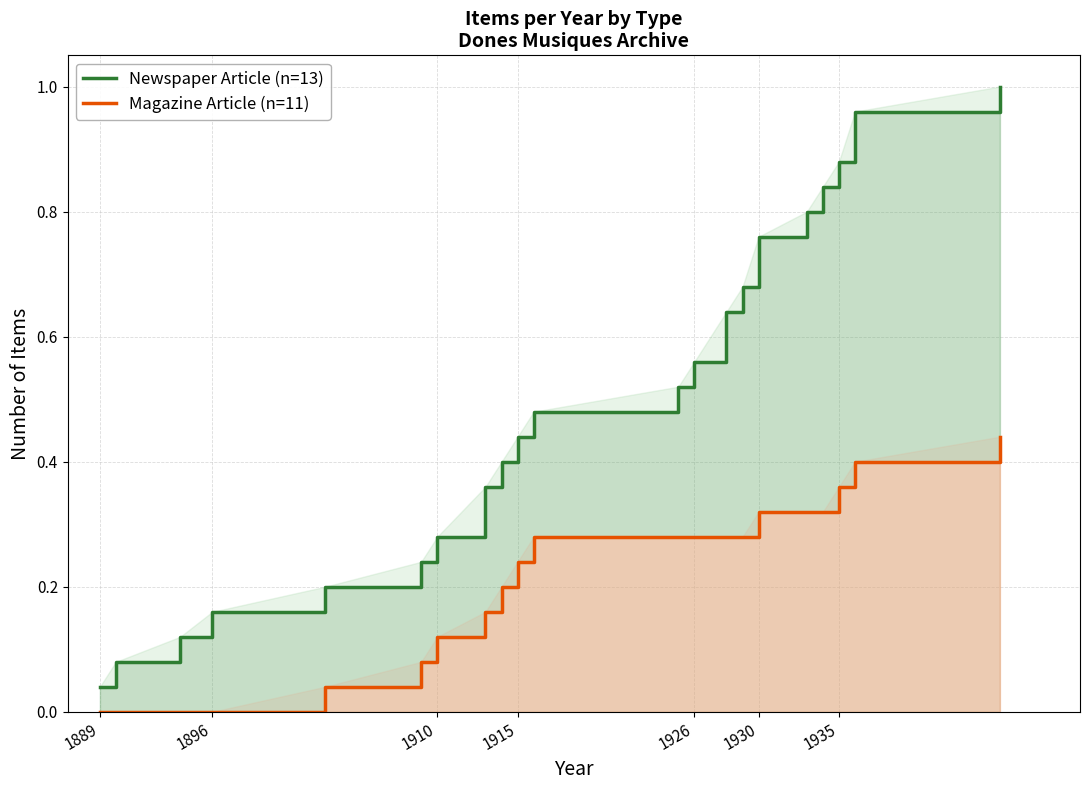

List the series in order of their overall mean, lowest first.

Magazine Article (cumulative), Newspaper Article (cumulative)